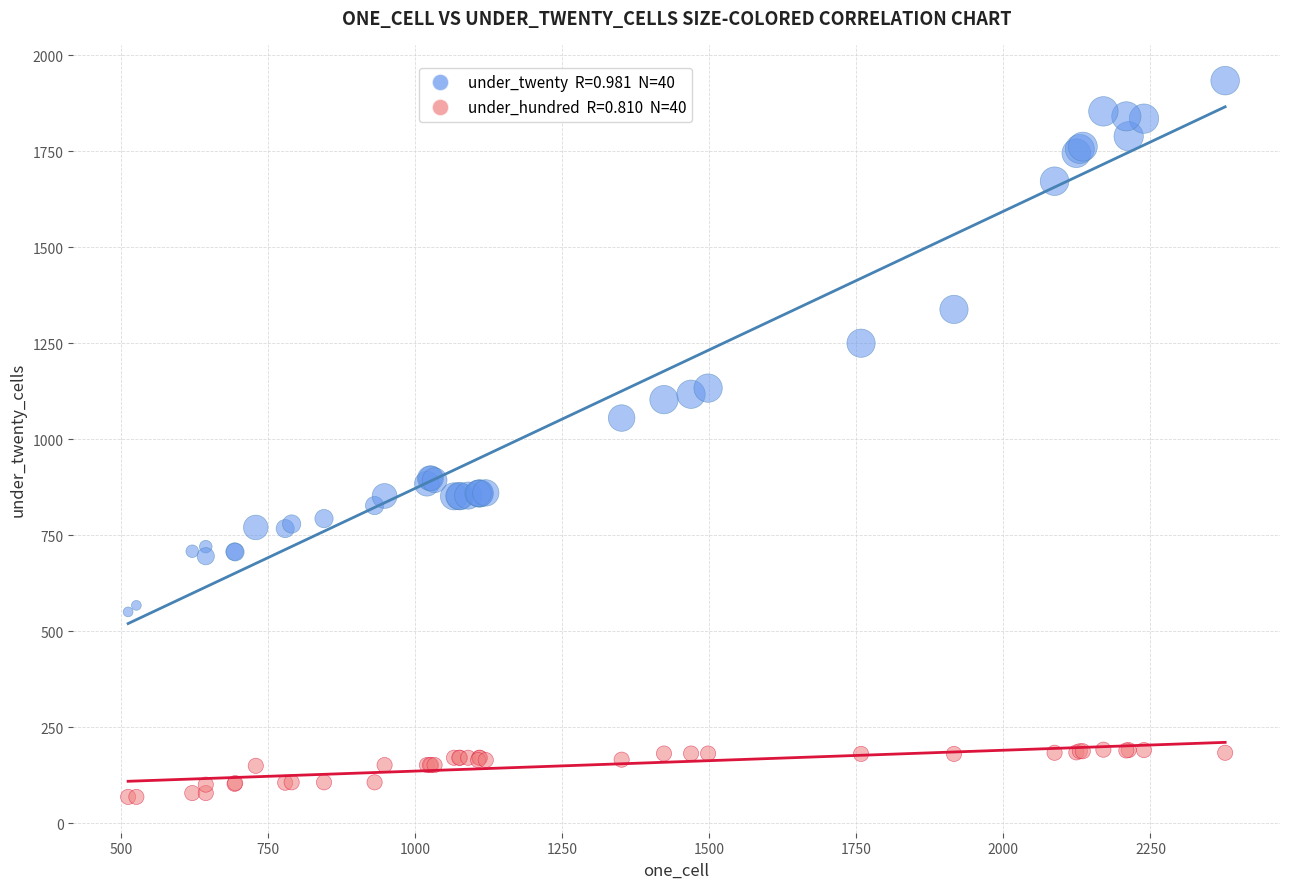

Across all series, what Y value is closest to 1001?

1055